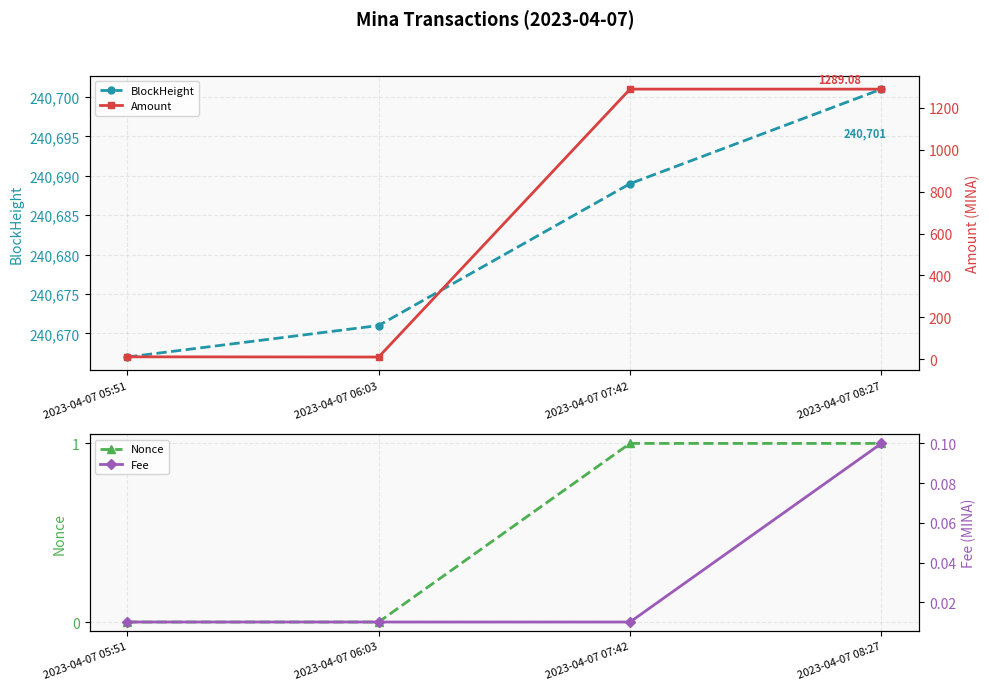

Reading right to left, what are all the values shown in this chart?

BlockHeight: 240701.0	240689.0	240671.0	240667.0
Nonce: 1.0	1.0	0.0	0.0
Amount: 1289.1	1289.2	11.0	12.0
Fee: 0.1	0.0	0.0	0.0